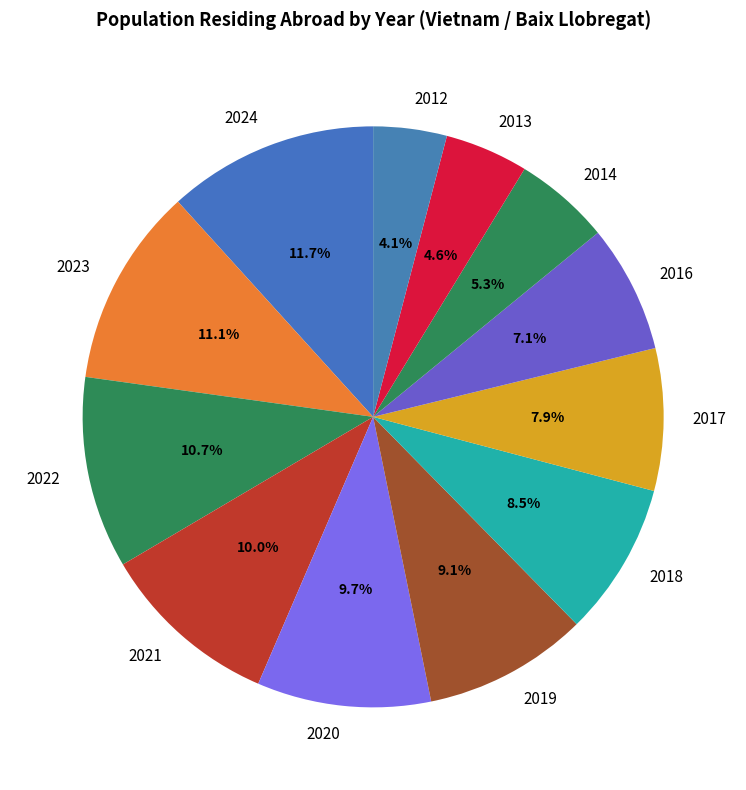

What portion of the pie excludes 2019?

90.9%